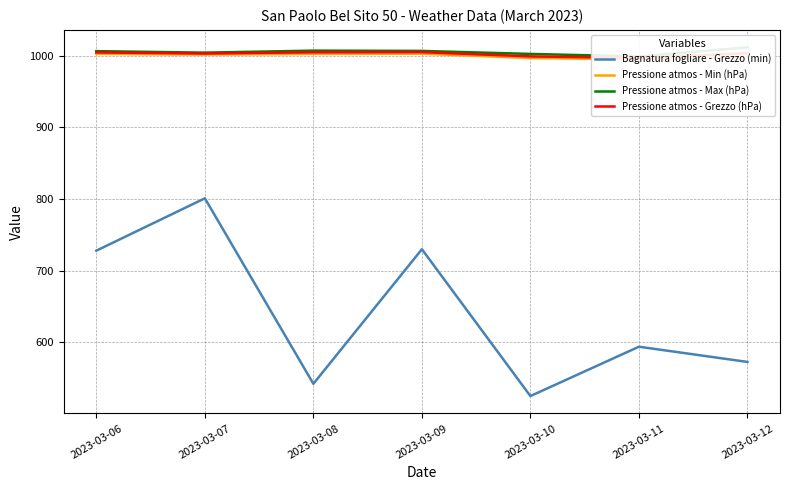

What value does the Pressione atmos - Min (hPa) series have at 2023-03-09?

1002.5